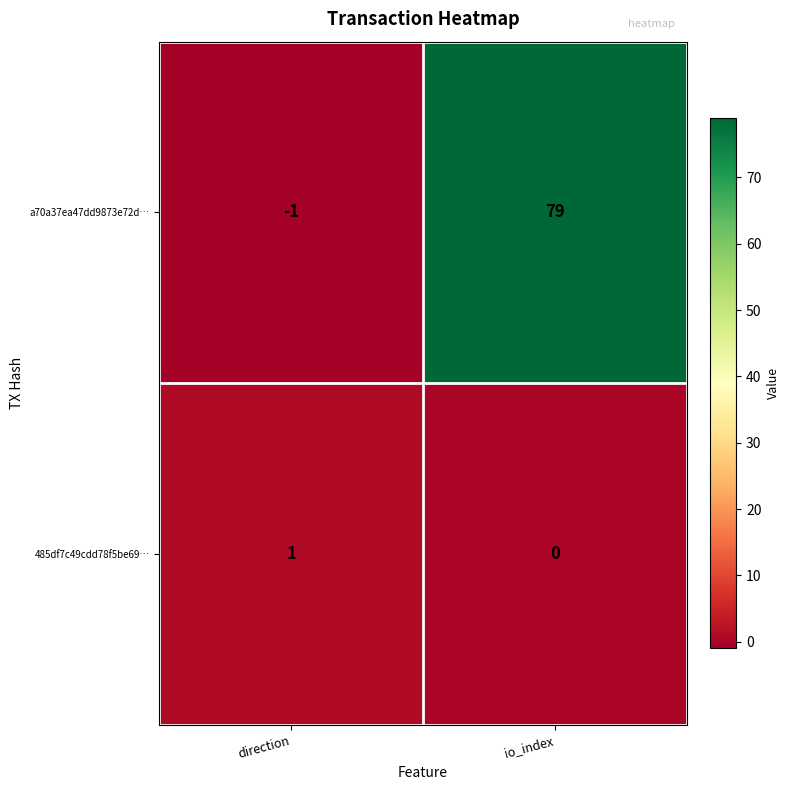

The a70a37ea47dd9873e72d… series shows 42 at io_index. True or false?

False